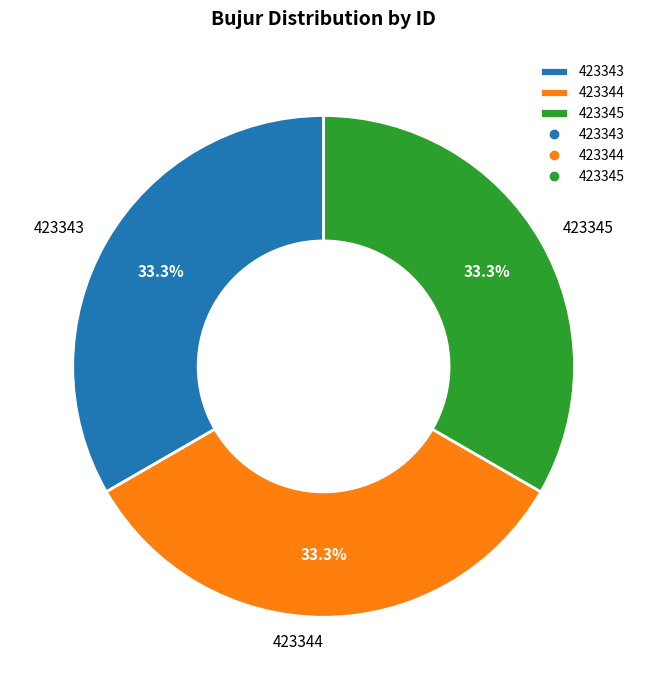

Is 423343 the majority of the pie?

No